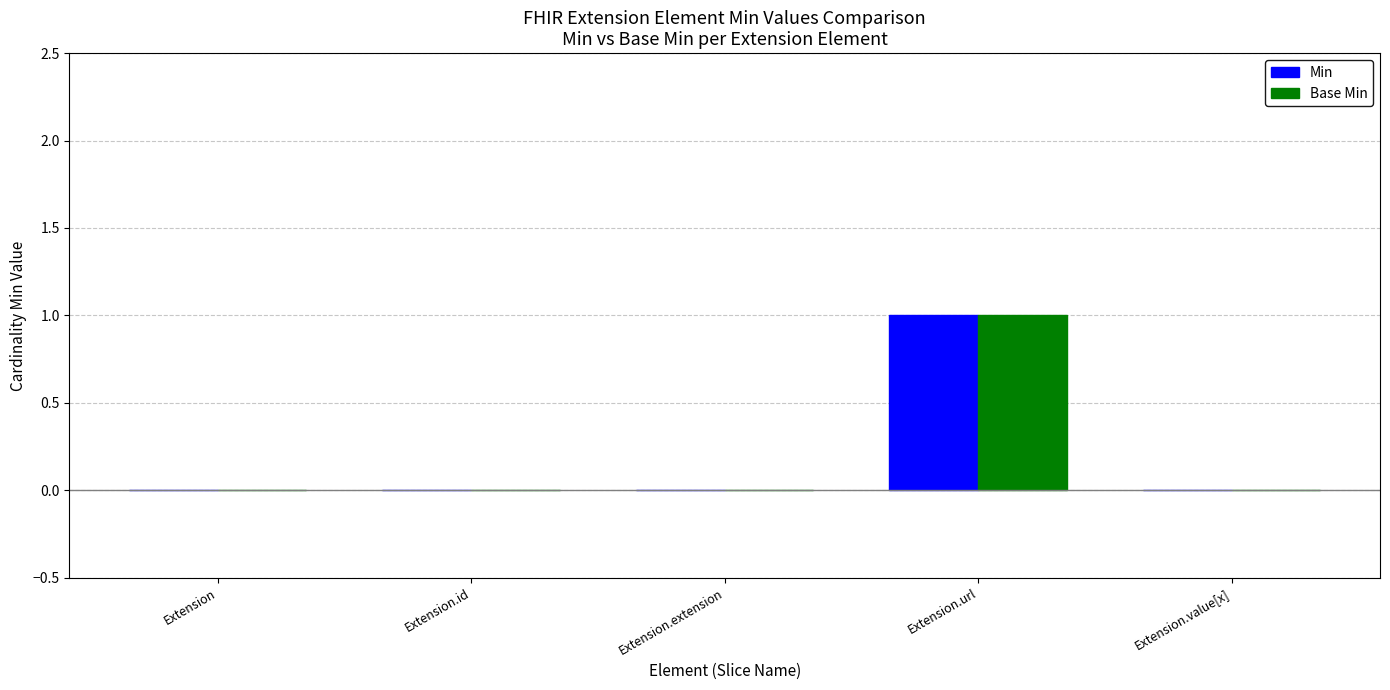

How many distinct data groups are displayed?

2